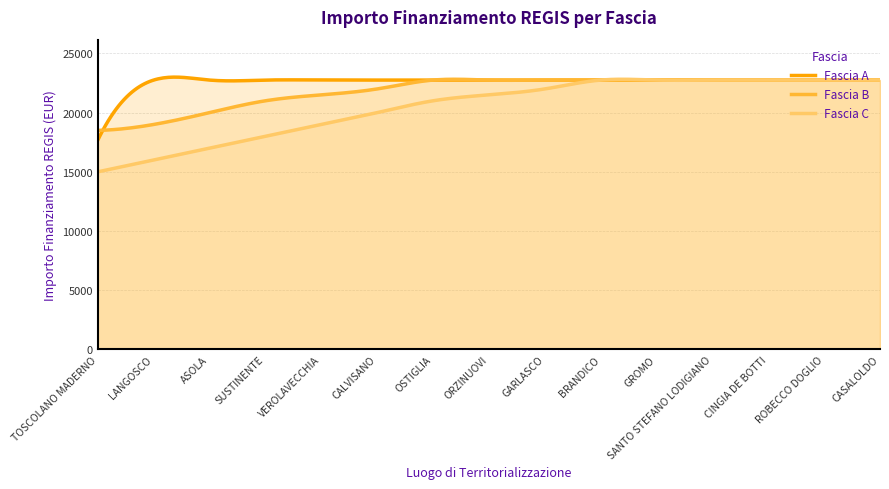

Between OSTIGLIA and ORZINUOVI, which series saw the biggest shift?

Fascia C